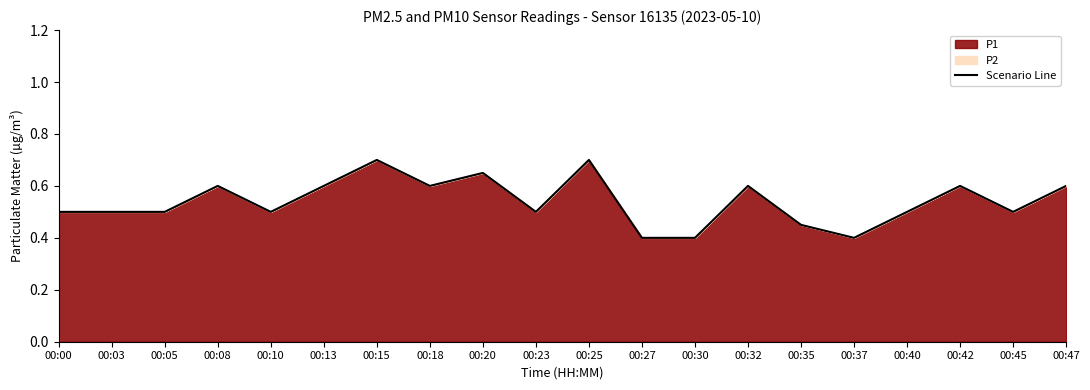

What value does the data have at 00:42?

0.6